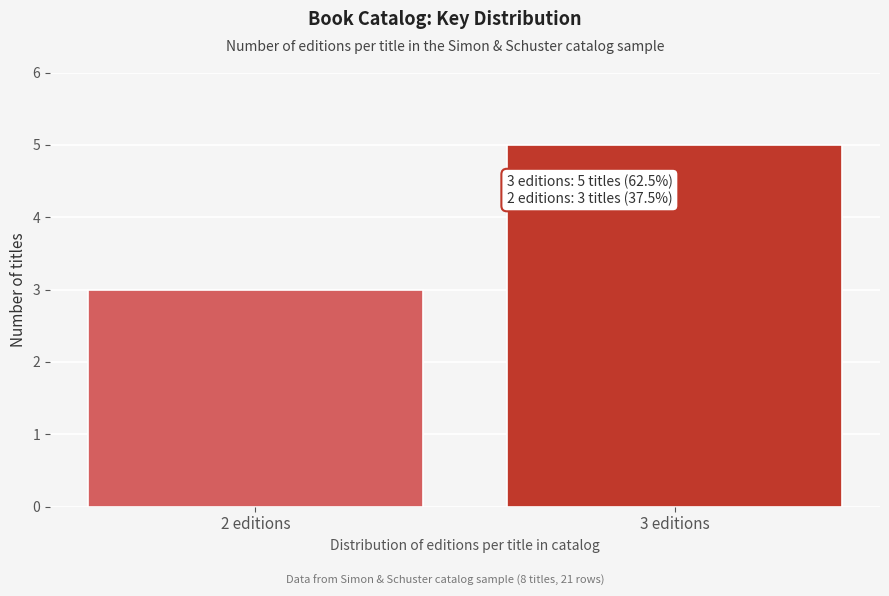

Reading left to right, transcribe all the data shown in this chart.

2 editions=3	3 editions=5